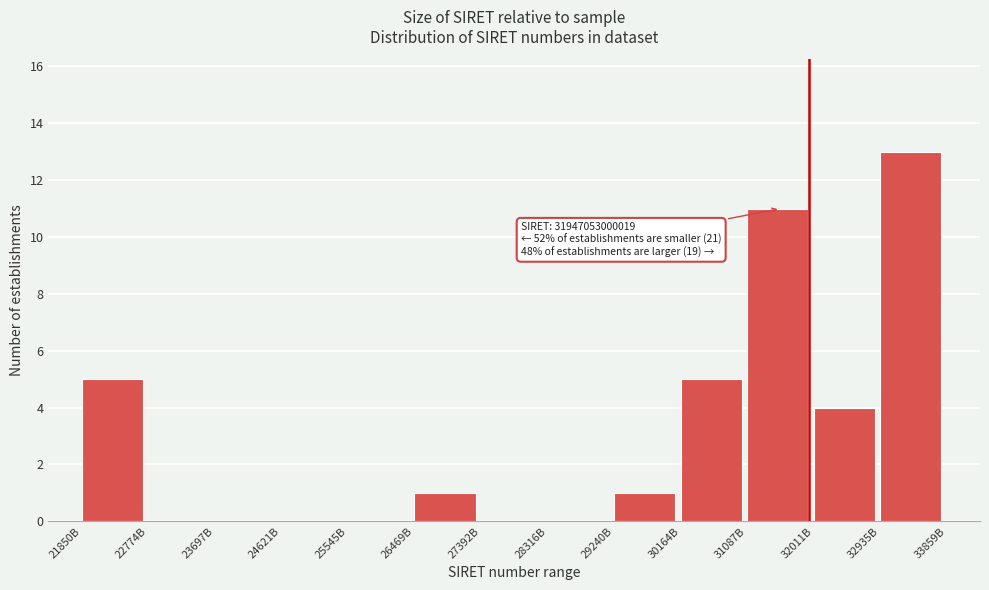

Reading left to right, transcribe all the data shown in this chart.

21850B=5	22774B=0	23697B=0	24621B=0	25545B=0	26469B=1	27392B=0	28316B=0	29240B=1	30164B=5	31087B=11	32011B=4	32935B=13